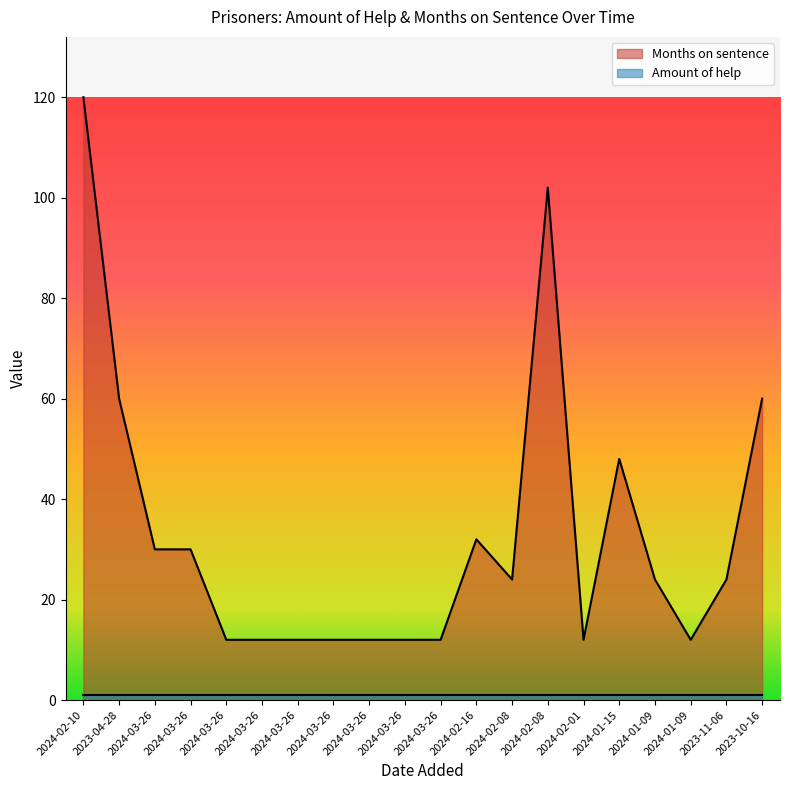

Does the chart have visible grid lines?

No